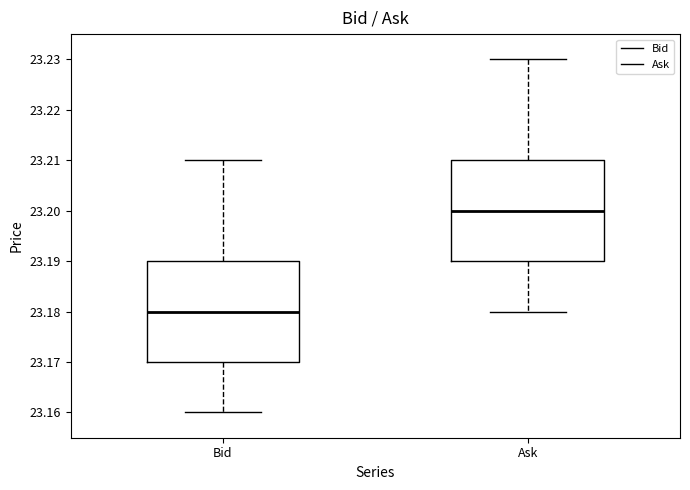

Where is the upper edge of the box for Bid on the y-axis? The values are not printed on the chart, so give them approximately, as read against the axis.

23.19